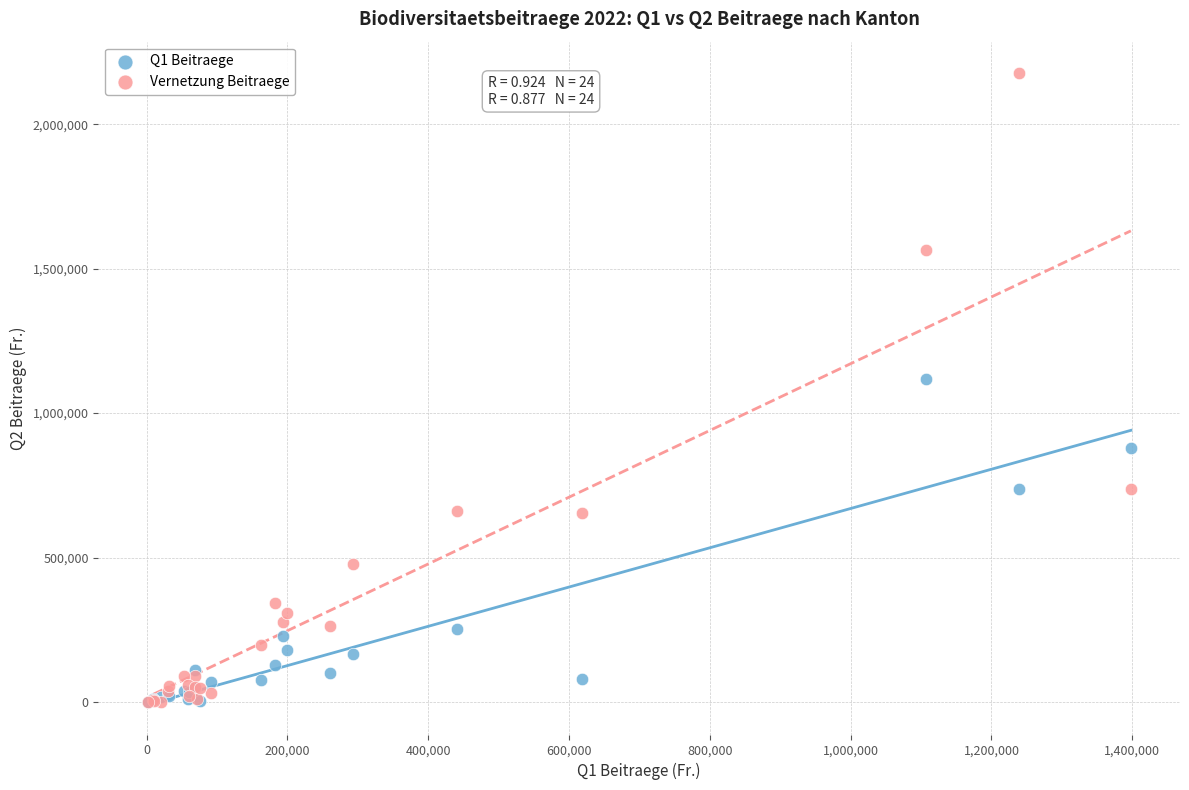

In the Vernetzung Beitraege series, what Y value is closest to 1088324?

738396.9